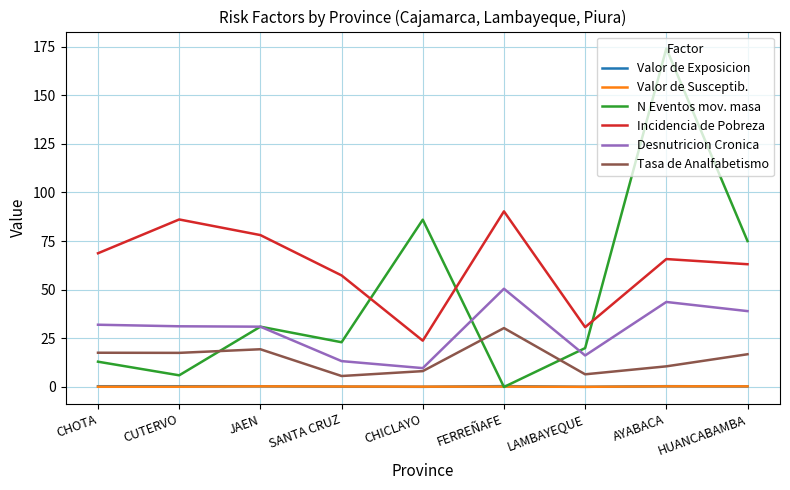

What is the lowest value of the Valor de Susceptib. series?

0.1